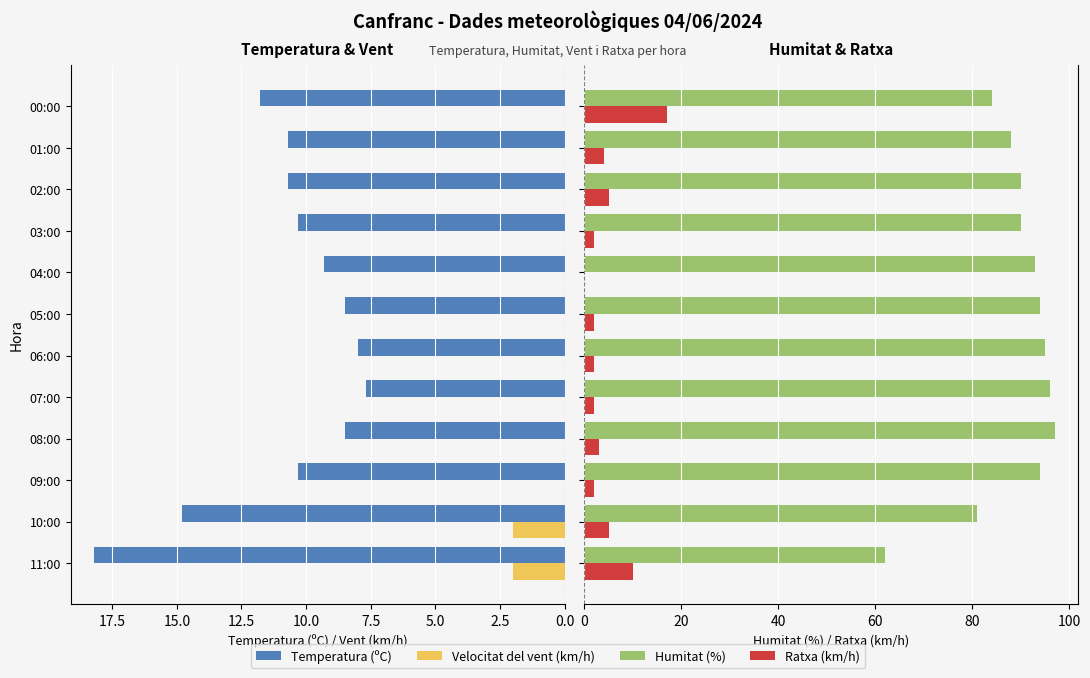

Which series has the widest spread of values?

Humitat (%)